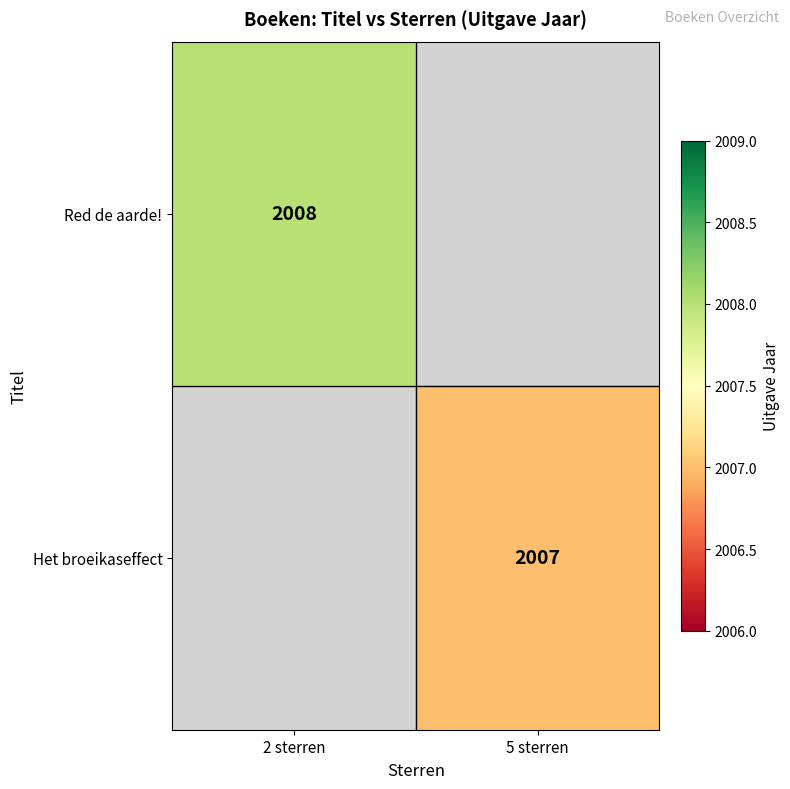

Between 5 sterren and 2 sterren, which is larger?

2 sterren